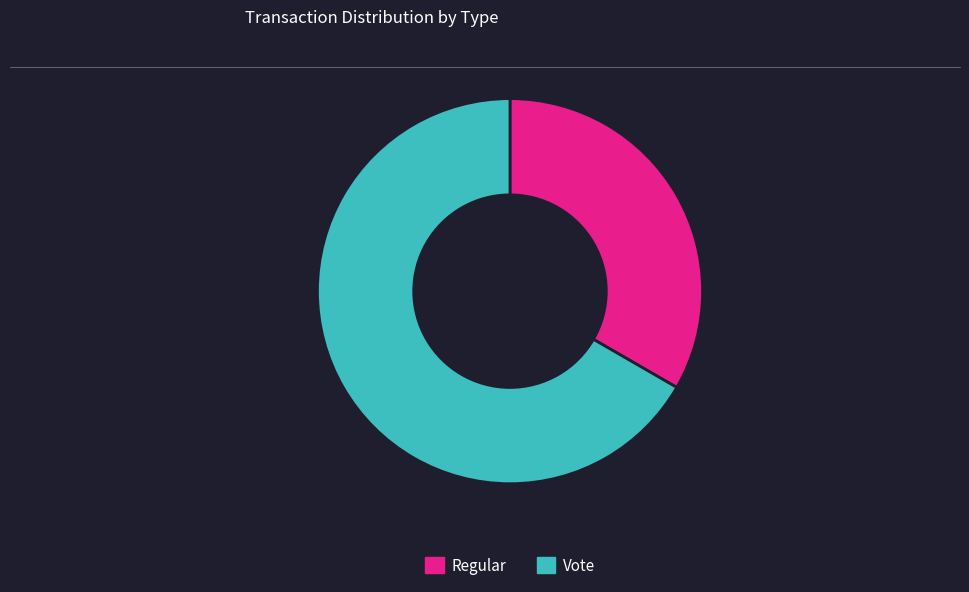

Which slice represents more than half of the pie?

Vote